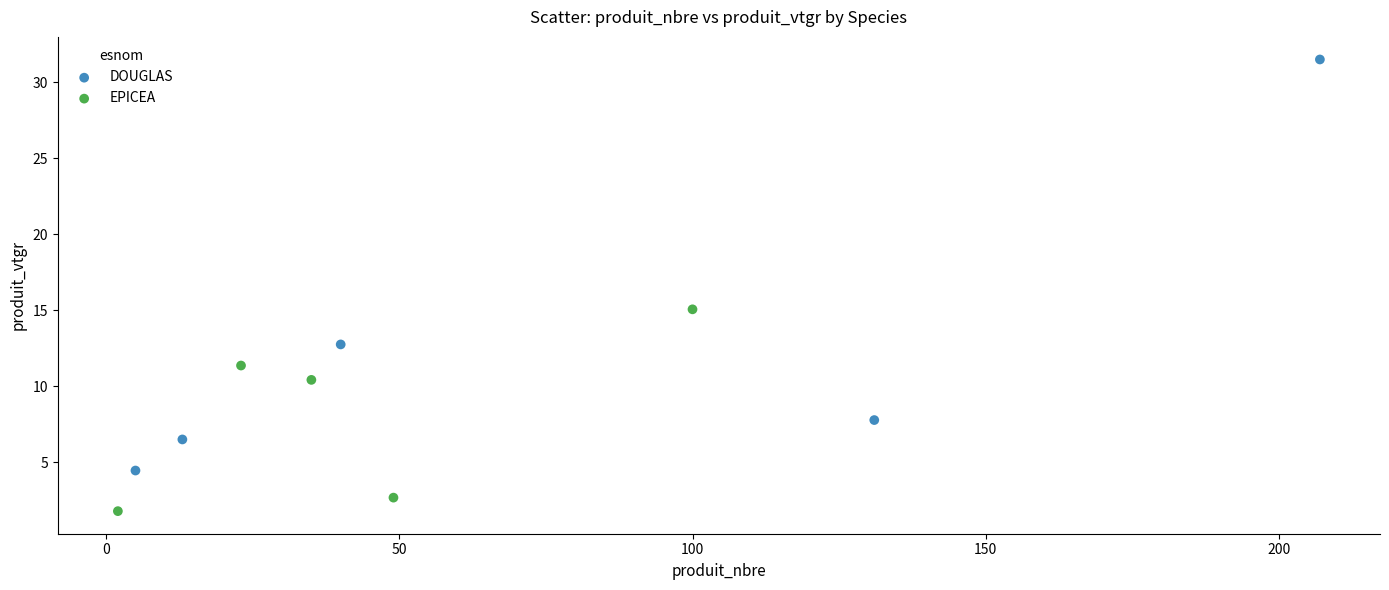

Which series reaches the minimum Y coordinate?

EPICEA